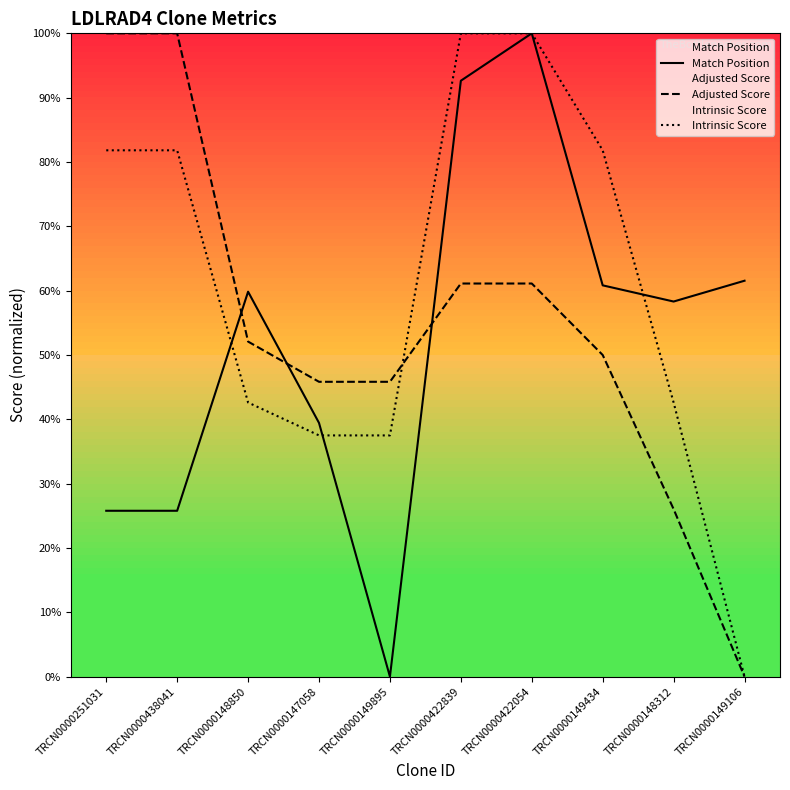

How many categories are shown in the chart?

10